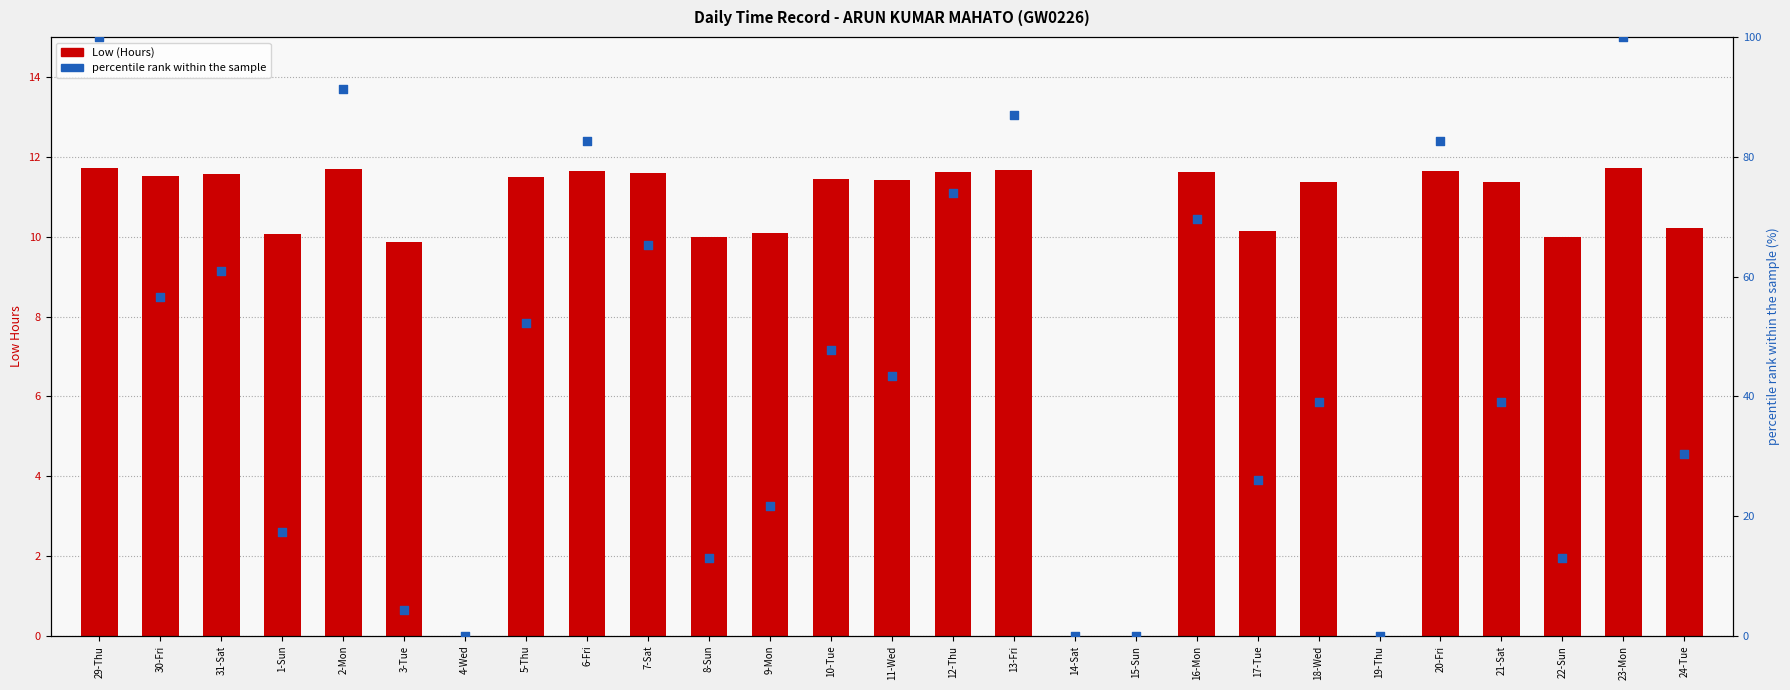

Which series contains the highest Y value?

percentile rank within the sample